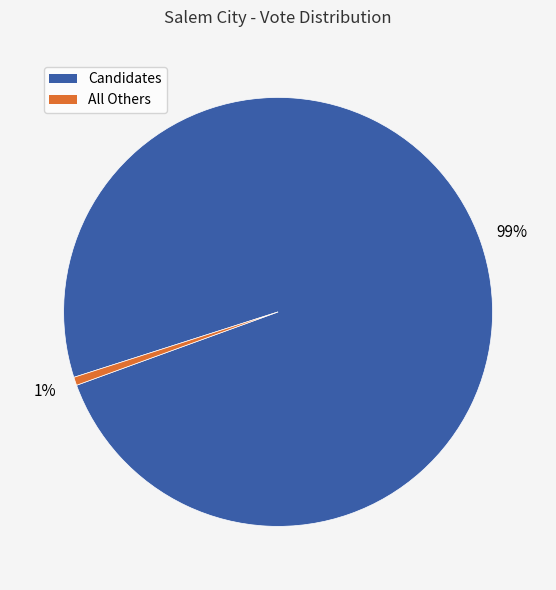

How many slices are in this pie chart?

2